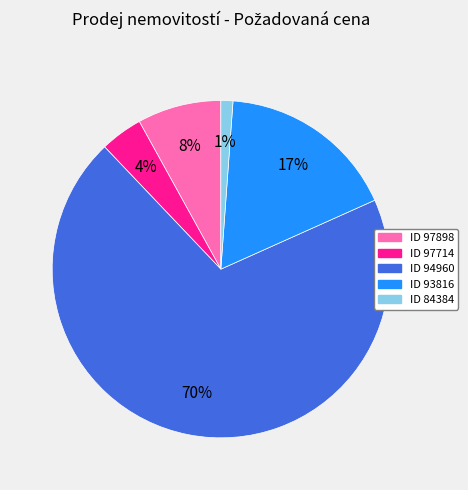

To the nearest percent, what is the average slice percentage?

20%